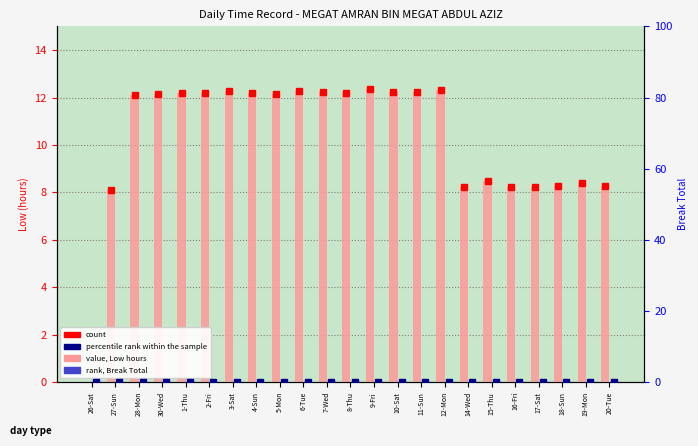

Between 11-Sun and 1-Thu, which is larger?

11-Sun